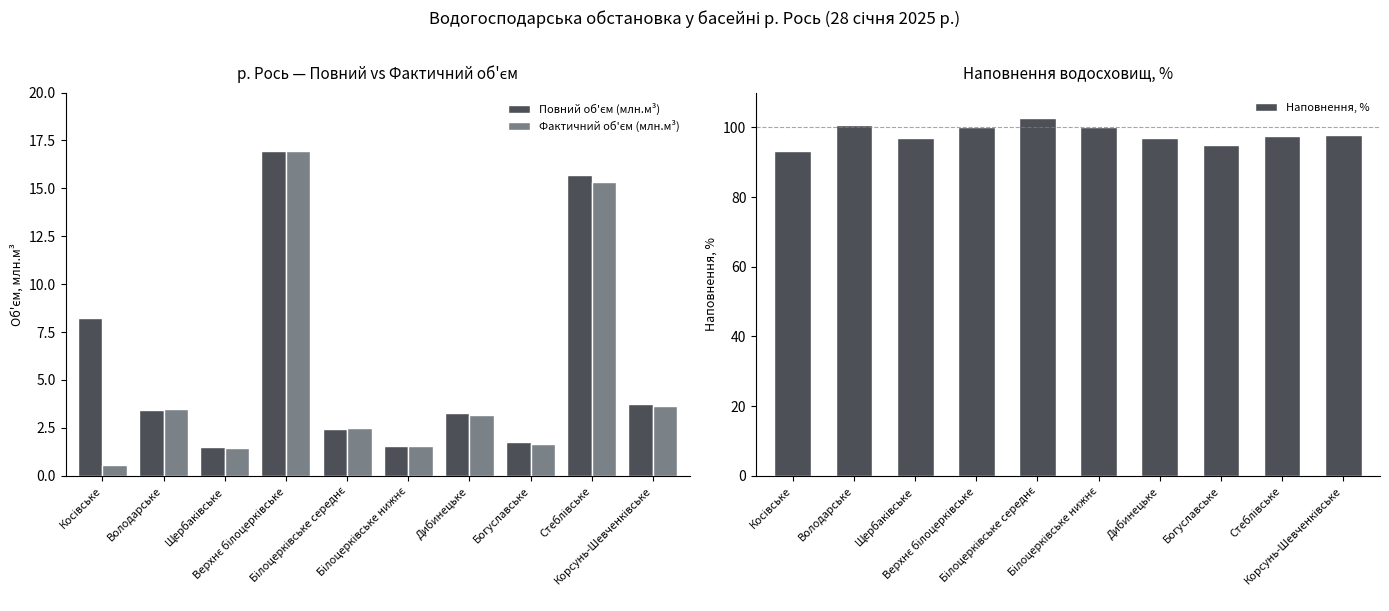

The value of Наповнення, % at Білоцерківське нижнє is 33.5. True or false?

False